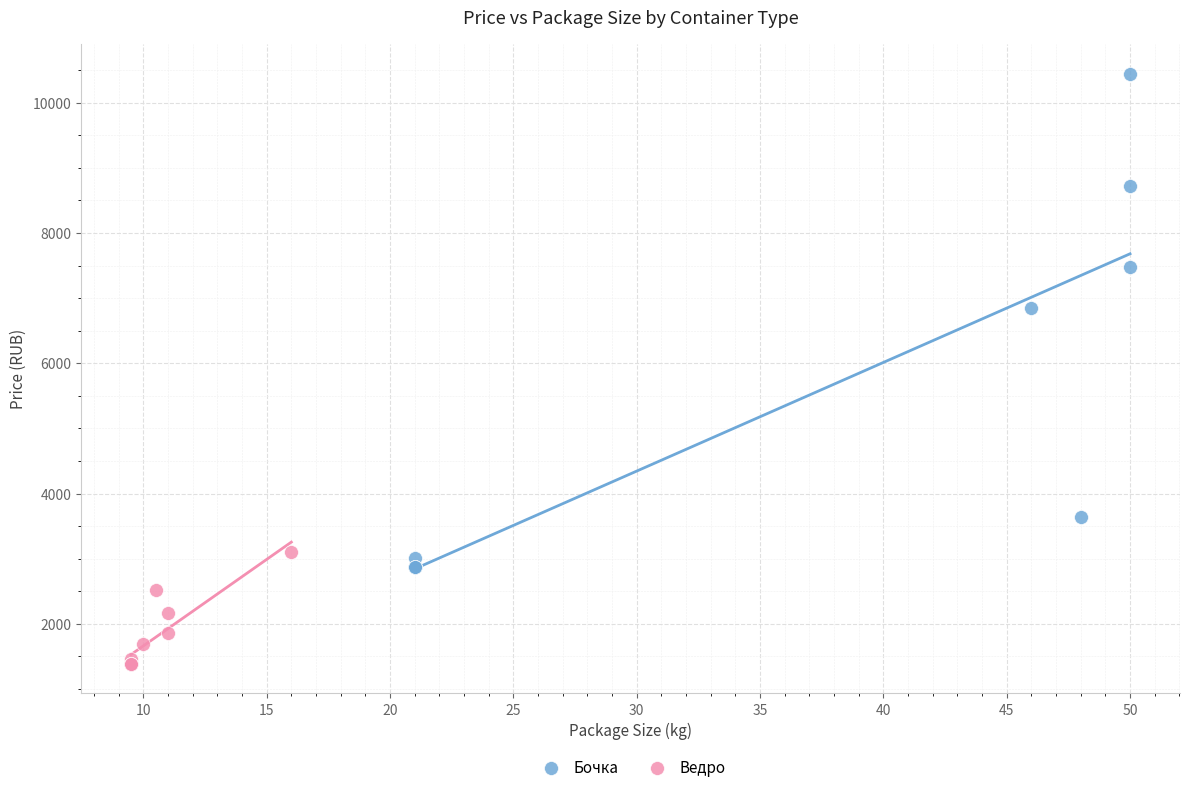

Which series contains the lowest Y value?

Ведро